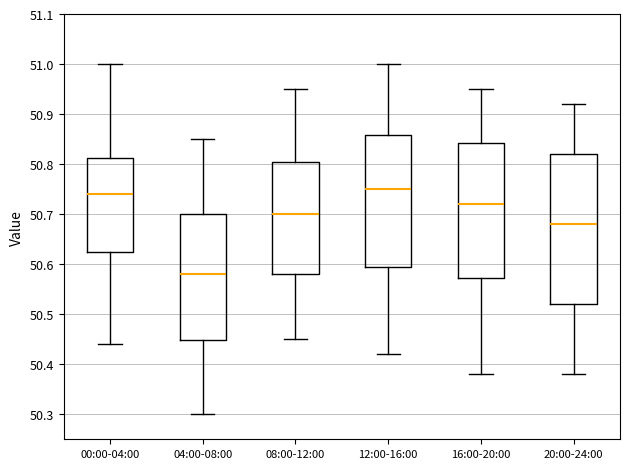

Reading left to right, transcribe this box plot: for each box, give where its median line is, the range the box spans, and where its two whiskers end, as read against the y-axis. The values are not printed on the chart, so give them approximately, as read against the axis.

00:00-04:00: median 50.74, box 50.63 to 50.81, whiskers 50.44 to 51.00
04:00-08:00: median 50.58, box 50.45 to 50.70, whiskers 50.30 to 50.85
08:00-12:00: median 50.70, box 50.58 to 50.81, whiskers 50.45 to 50.95
12:00-16:00: median 50.75, box 50.60 to 50.86, whiskers 50.42 to 51.00
16:00-20:00: median 50.72, box 50.57 to 50.84, whiskers 50.38 to 50.95
20:00-24:00: median 50.68, box 50.52 to 50.82, whiskers 50.38 to 50.92